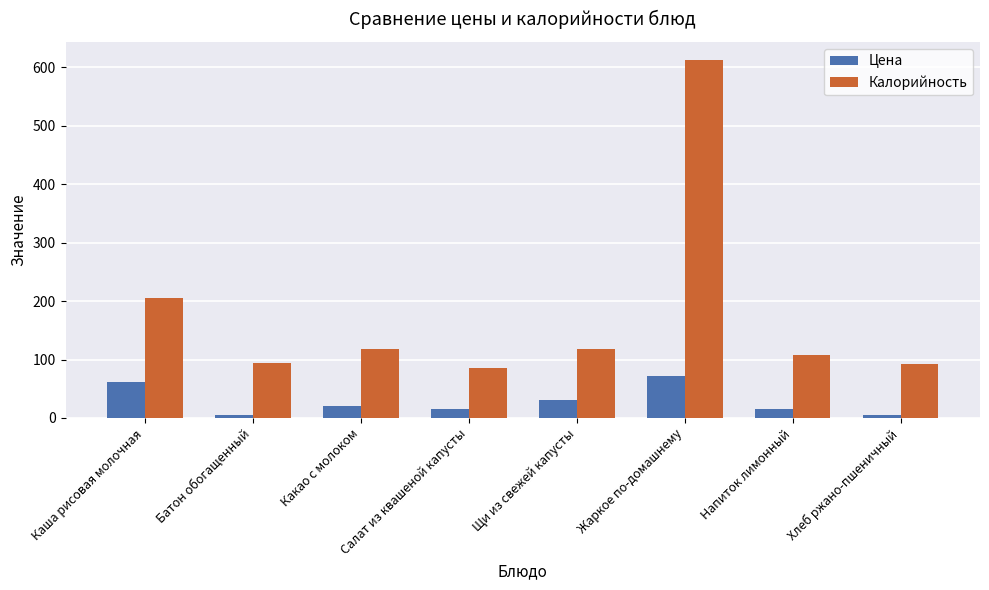

At which label does Калорийность reach its peak?

Жаркое по-домашнему